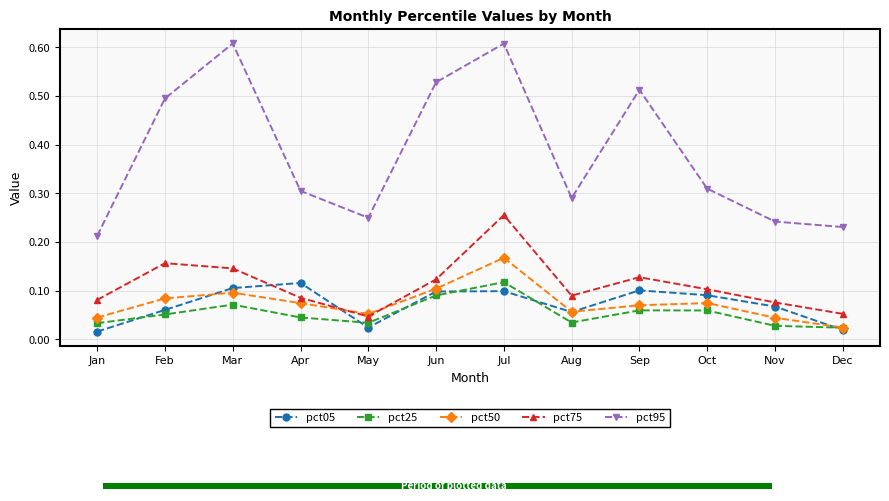

At which label does pct25 reach its minimum?

Dec